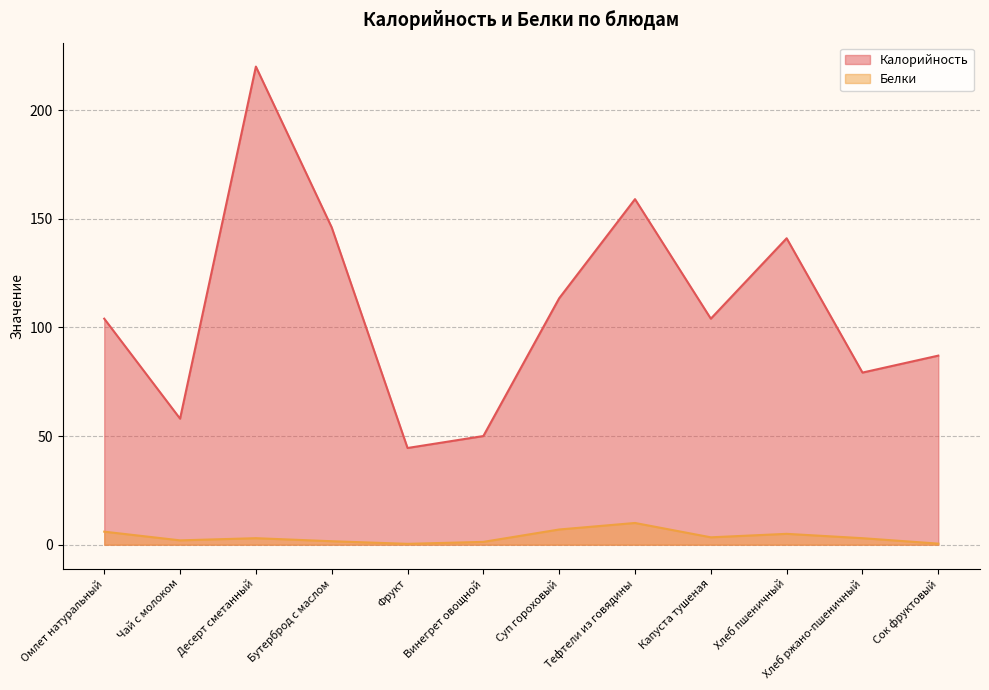

Reading left to right, what are all the values shown in this chart?

Калорийность: 104.0	58.0	220.0	146.0	44.5	50.0	113.4	159.0	104.0	141.0	79.2	87.0
Белки: 6.0	2.0	3.0	1.6	0.4	1.3	7.0	10.0	3.4	5.0	3.0	0.5